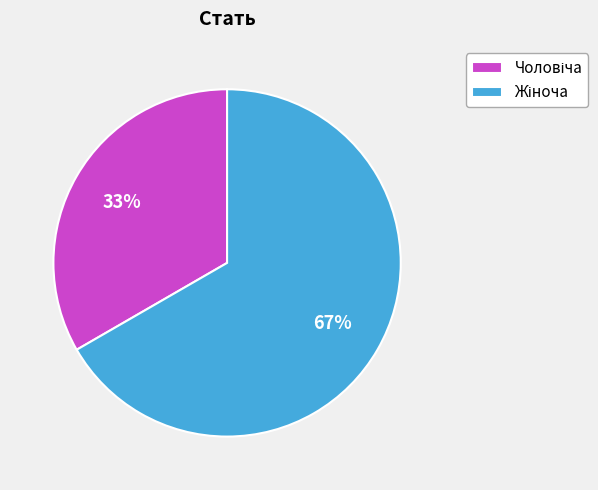

Is there a majority slice in this chart?

Yes